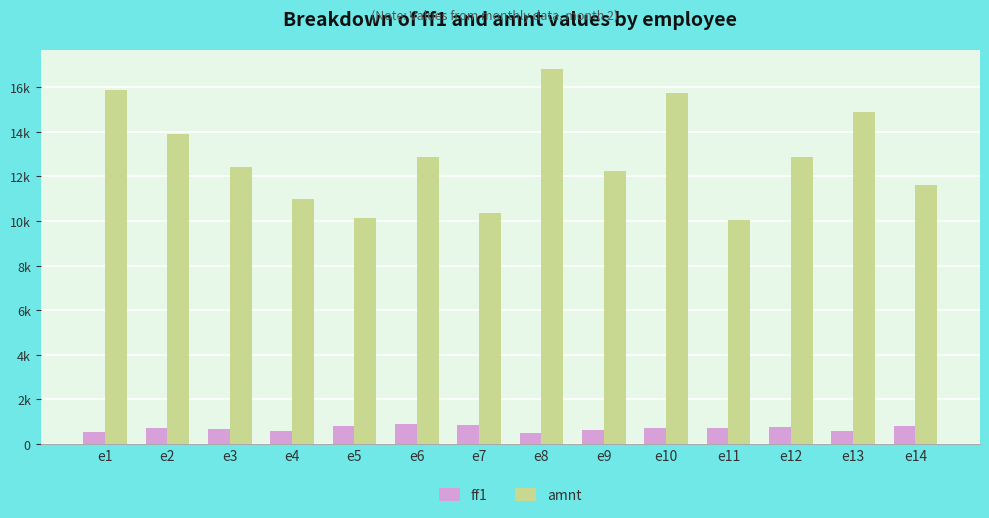

What are all the series names shown in the legend?

ff1, amnt